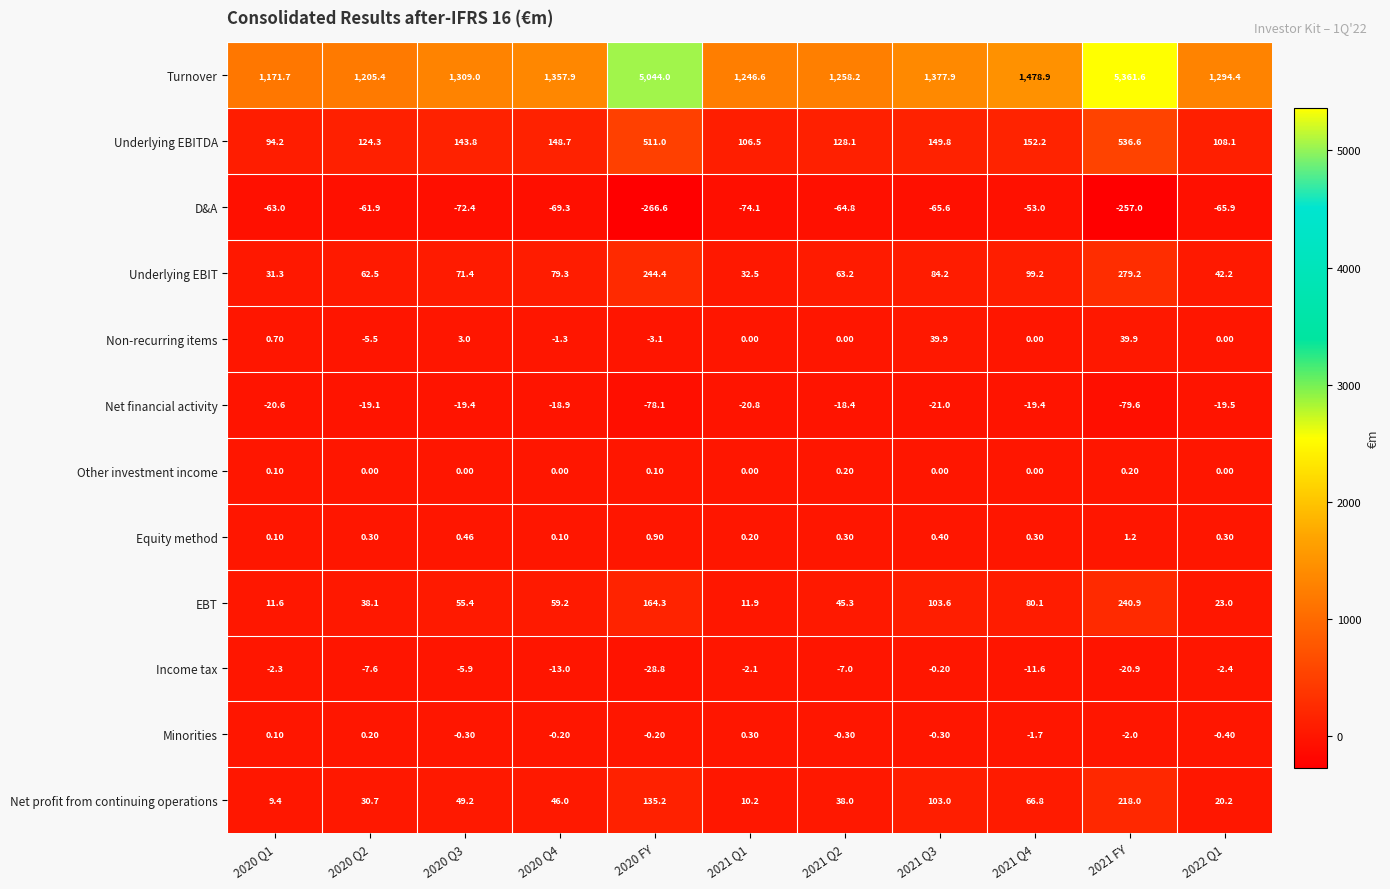

How many values in the Other investment income series exceed 0?

4